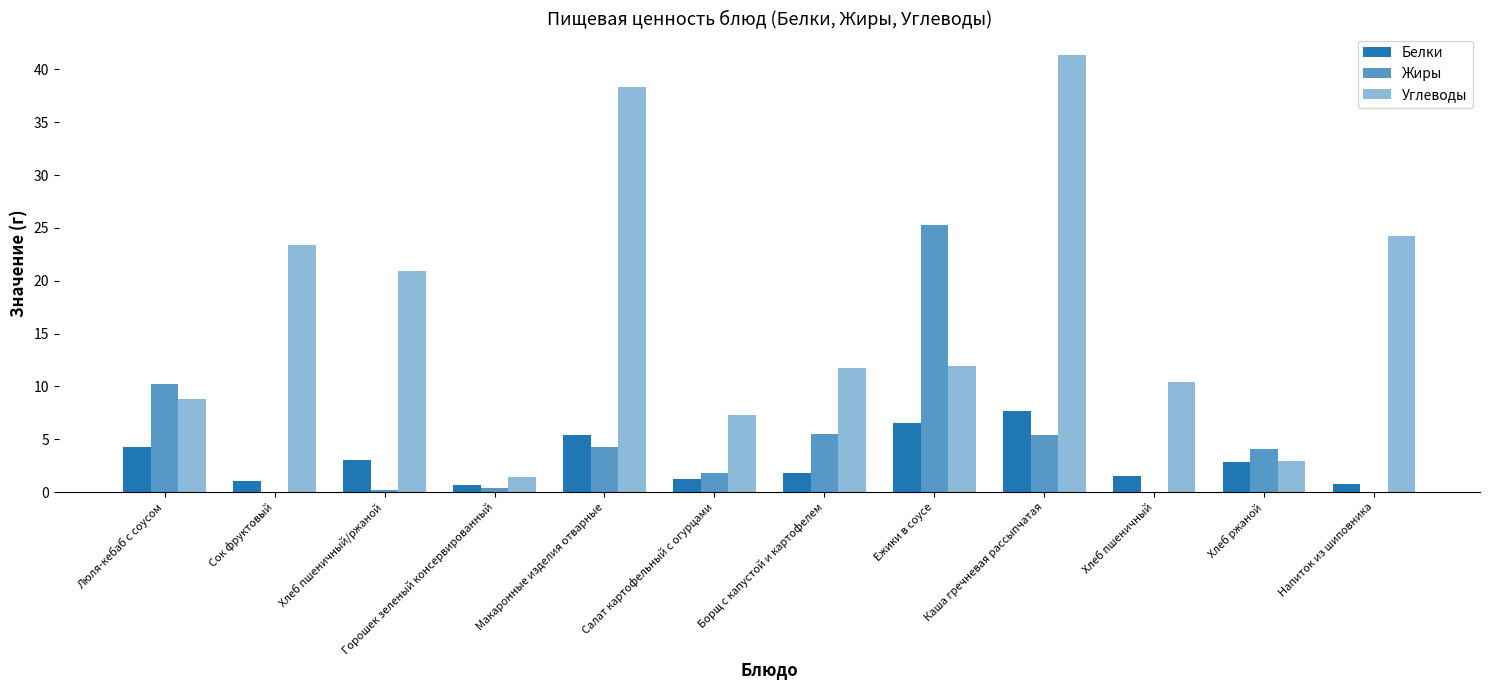

Count the number of categories in the chart.

12